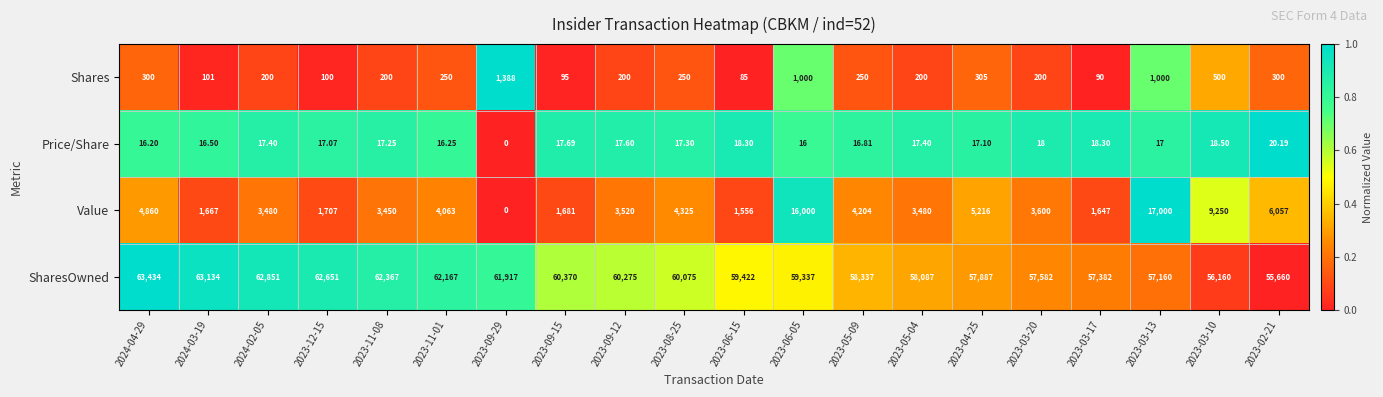

How many categories are shown in the chart?

20